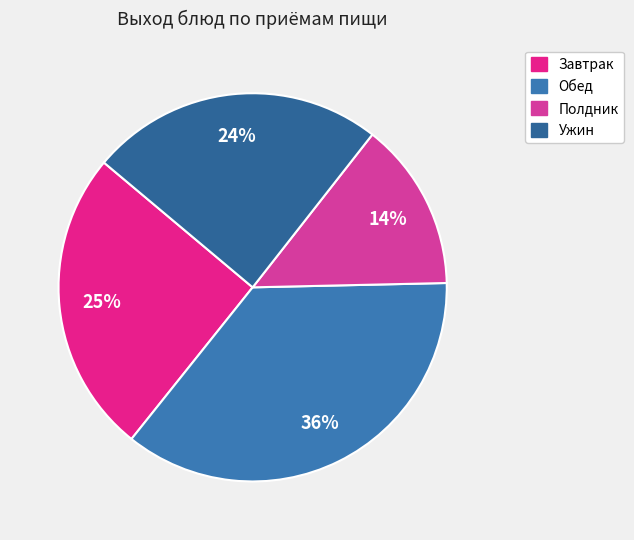

Count the number of slices in the pie.

4